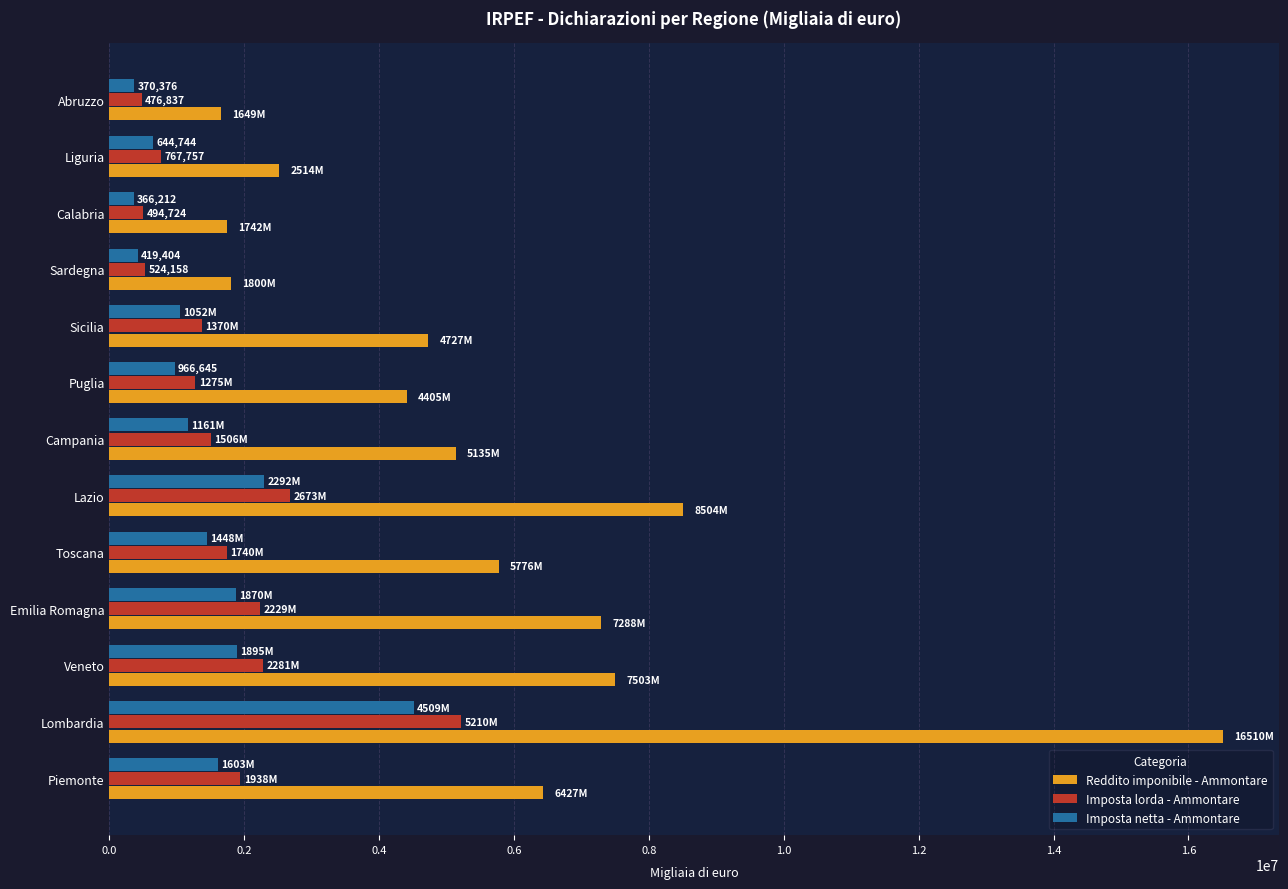

At which category is the sum across all series the highest?

Lombardia